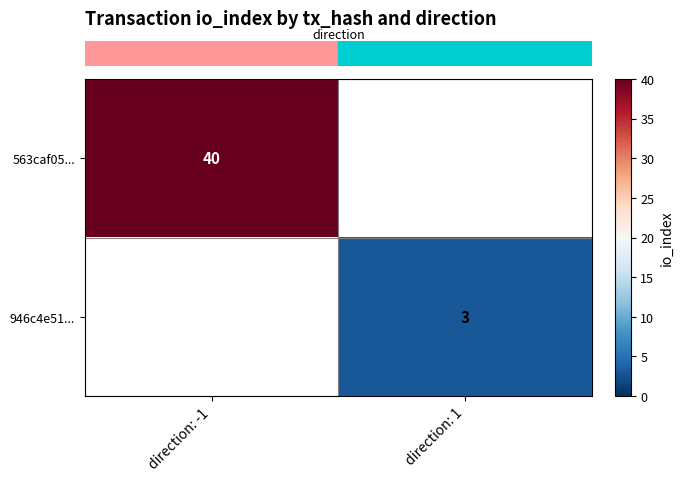

At which category does the chart reach its peak across all series?

direction: -1